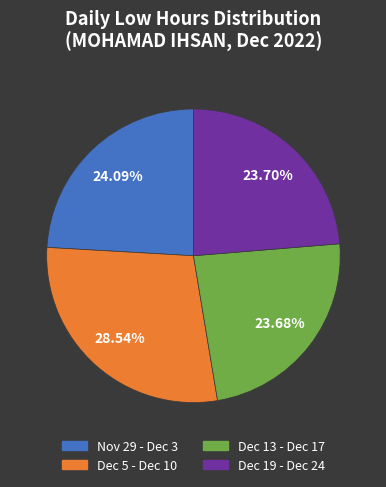

How many slices are in this pie chart?

4